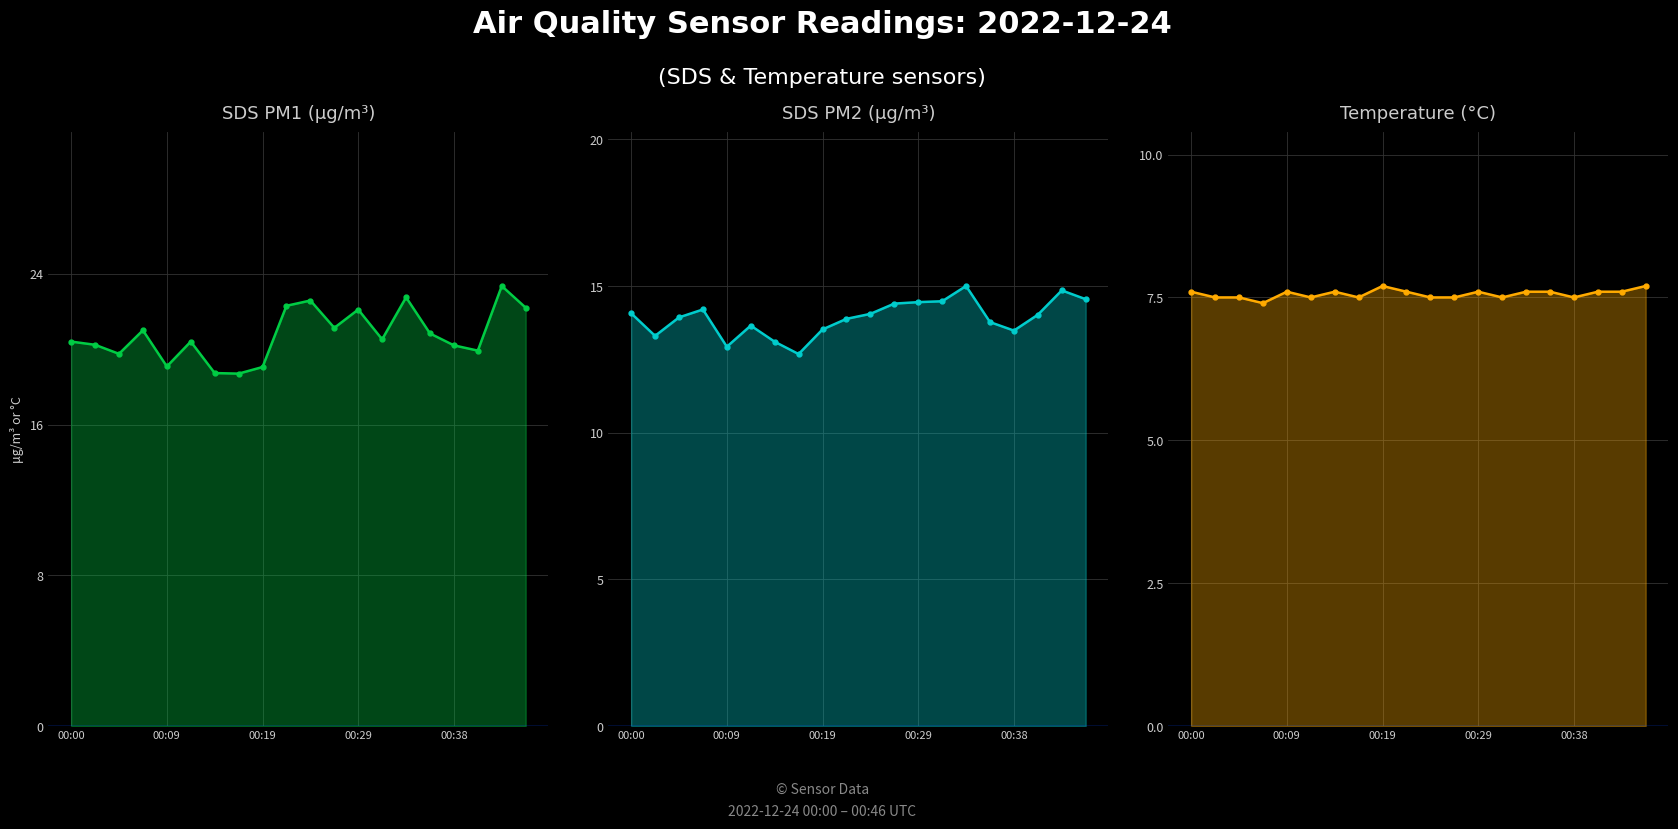

Between 00:14 and 00:17, which series saw the biggest shift?

SDS_P2